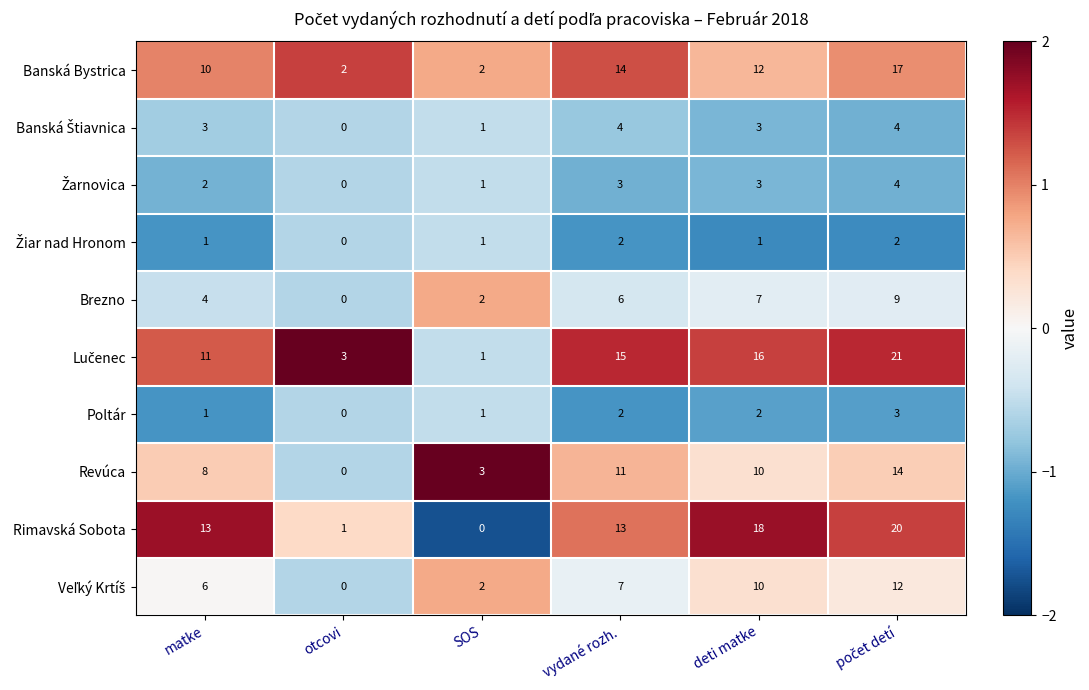

At how many categories does at least one series exceed 8?

4